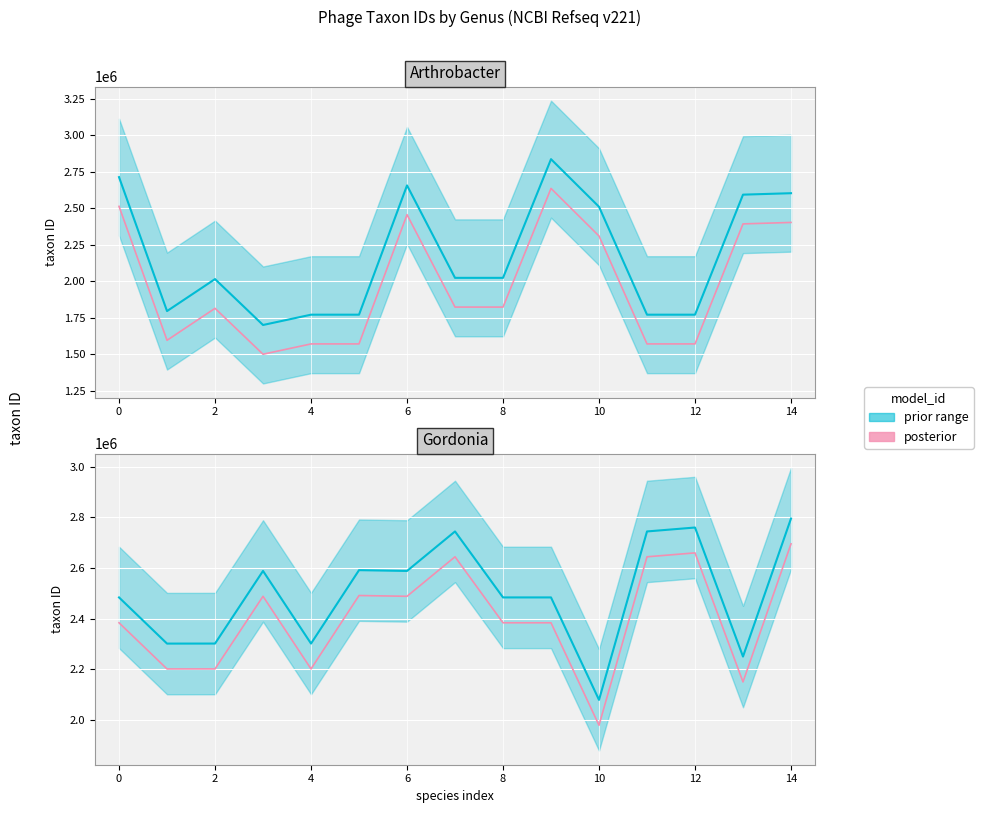

What value does the taxonid (posterior) series have at 11, to the nearest 100?

2643900